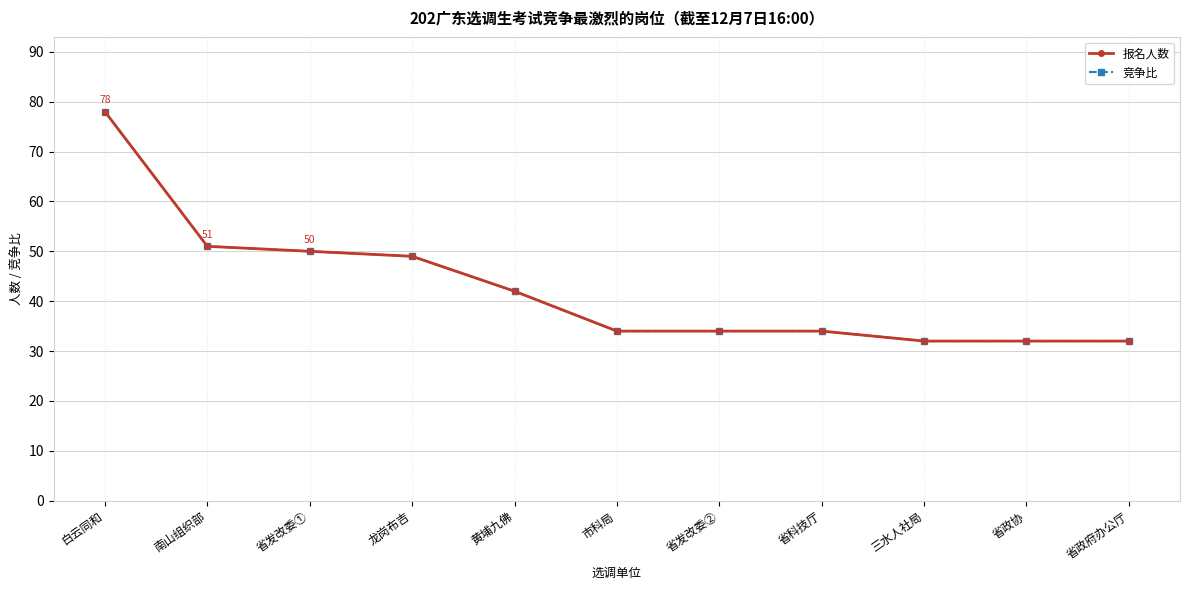

True or false: 报名人数 and 竞争比 intersect in this chart.

False